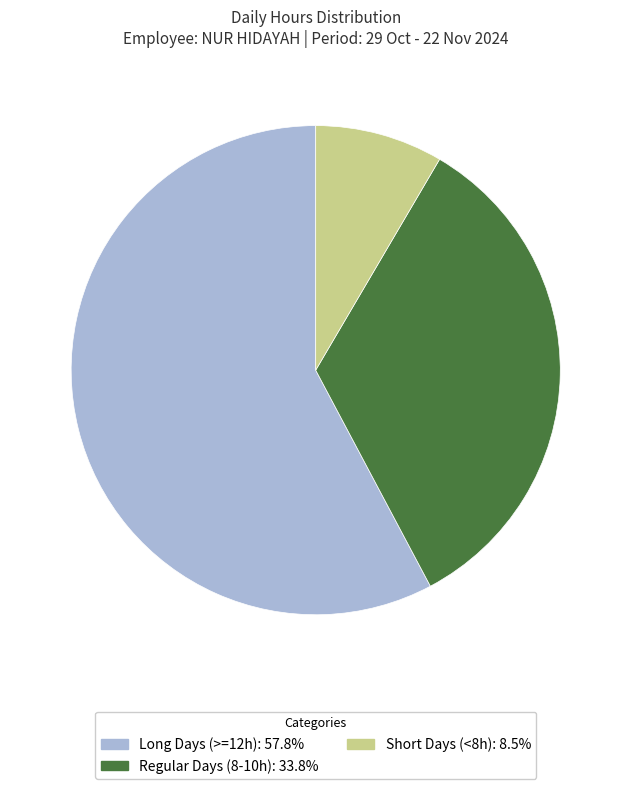

Do Long Days (>=12h): 57.8% and Short Days (<8h): 8.5% together represent more than half of the pie?

Yes